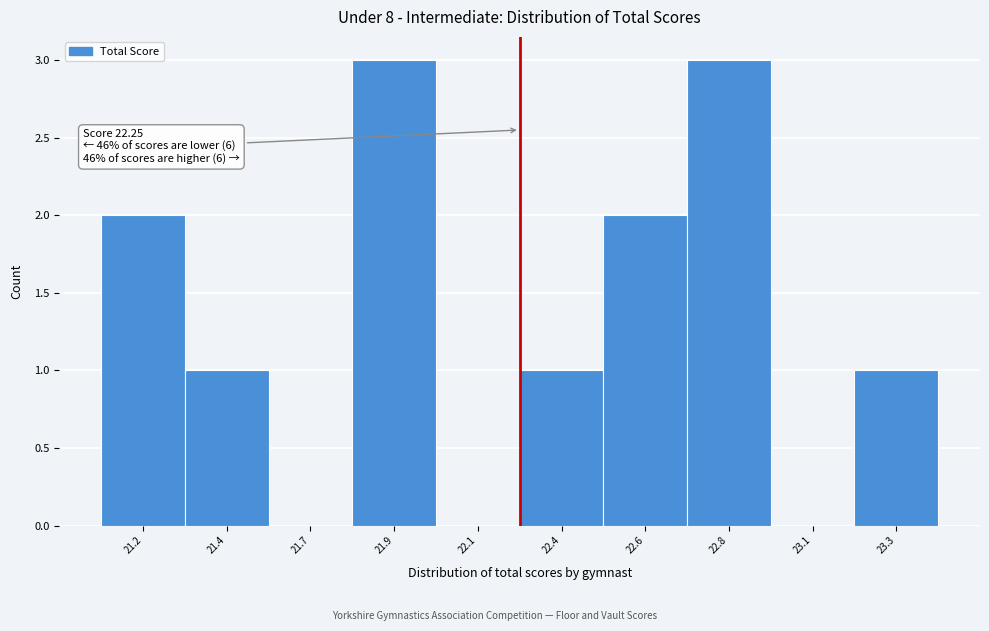

Reading right to left, what are all the values shown in this chart?

23.3=1	23.1=0	22.8=3	22.6=2	22.4=1	22.1=0	21.9=3	21.7=0	21.4=1	21.2=2